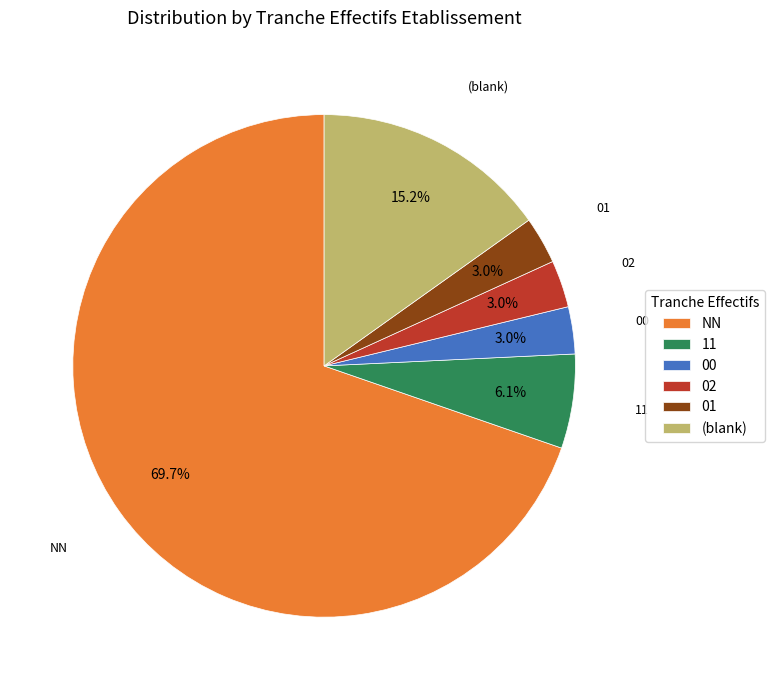

What is the largest slice in the pie chart?

NN